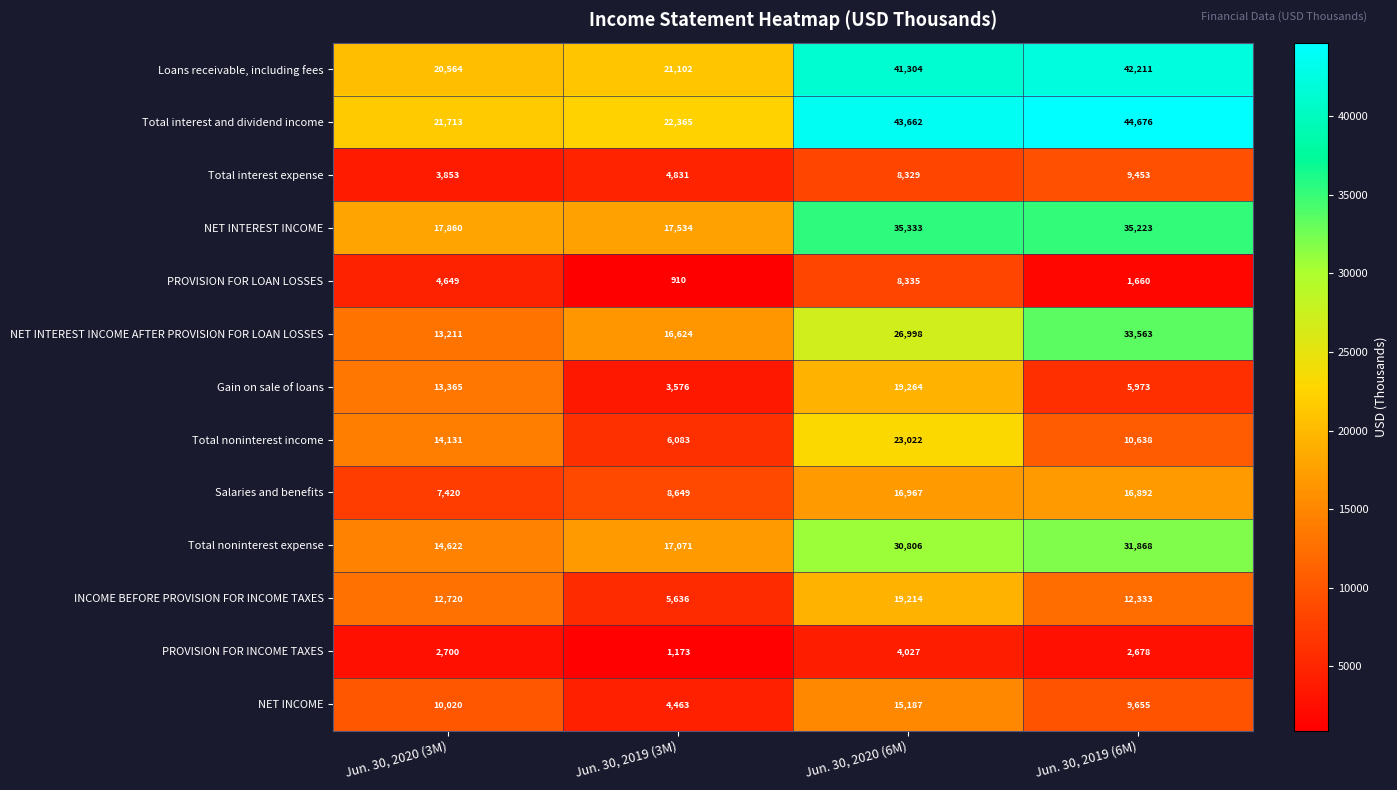

The NET INTEREST INCOME AFTER PROVISION FOR LOAN LOSSES series shows 13211 at Jun. 30, 2020 (3M). True or false?

True